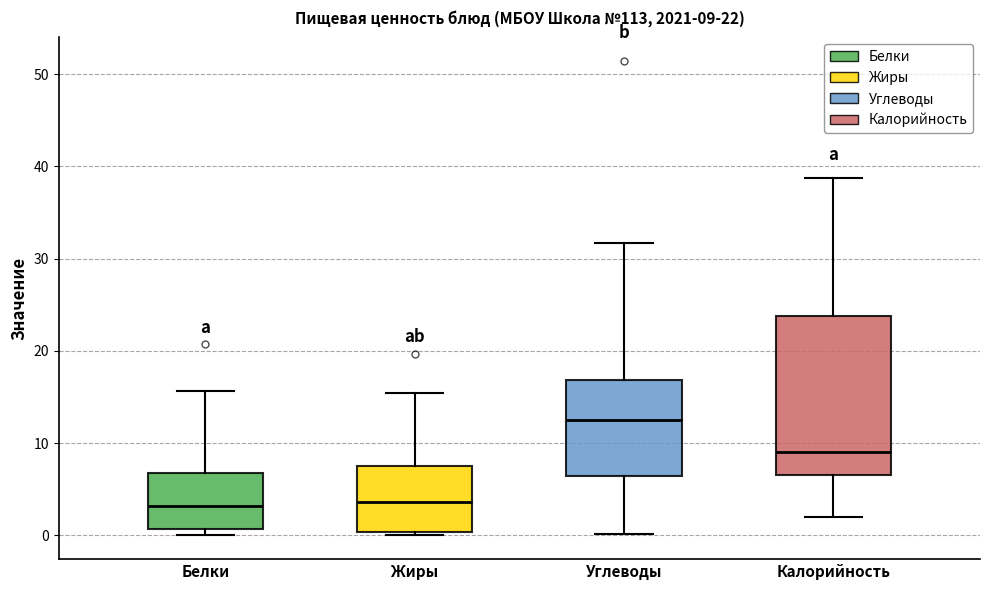

Comparing the boxes themselves (not the whiskers), which one is the tallest?

Калорийность